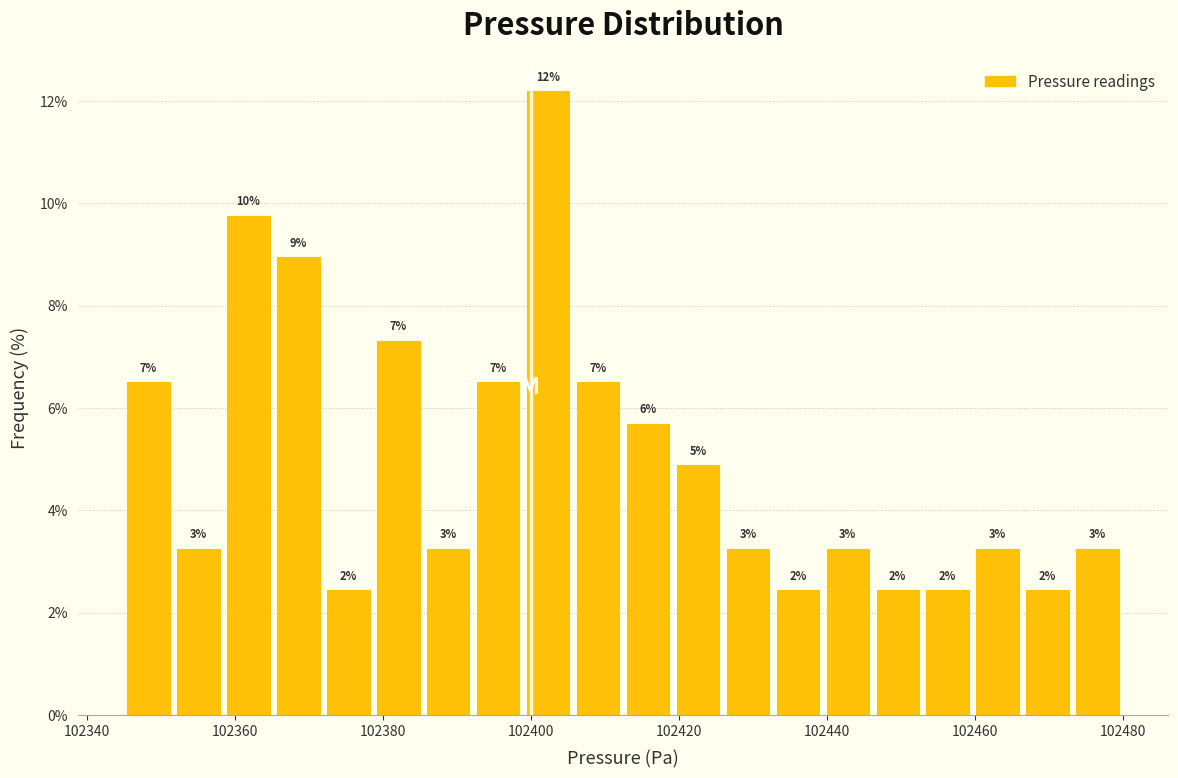

Around what value on the x-axis is the tallest bar? Give the approximate position of its centre, as read against the axis.

102402